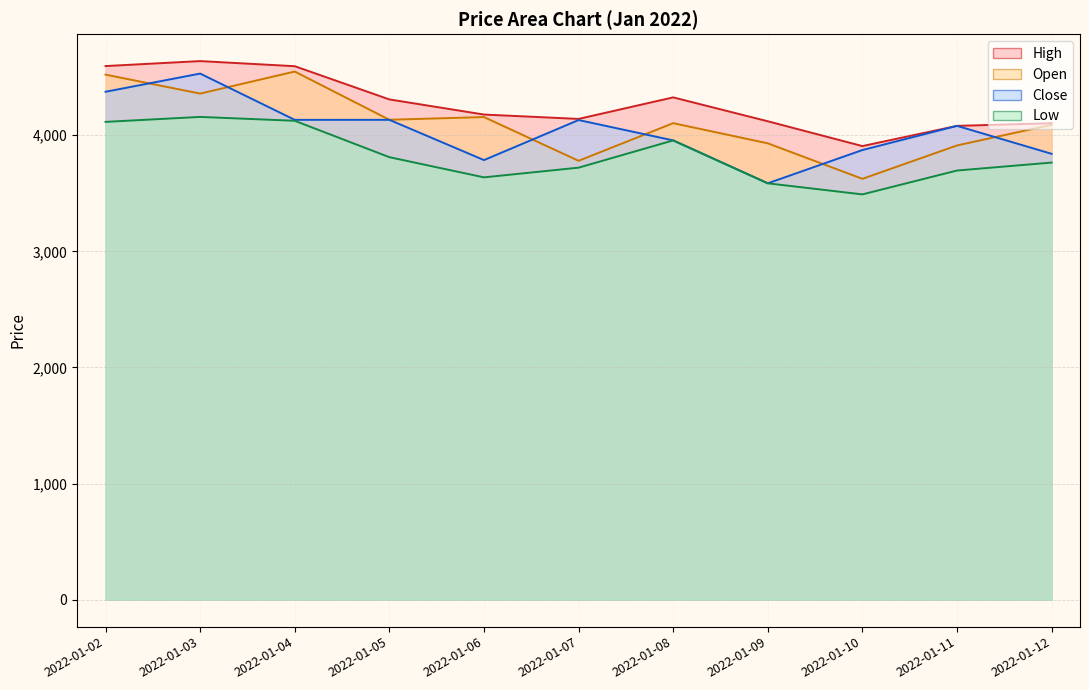

Which series has the widest spread of values?

Close